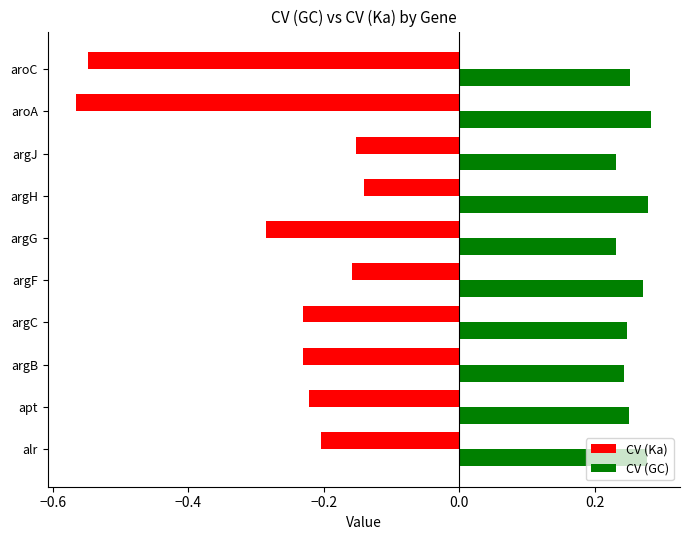

What is the sum of the CV (GC) values at apt and argJ?

0.5